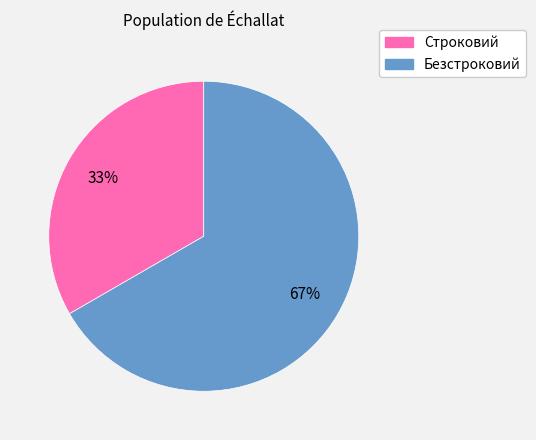

Do Безстроковий and Строковий together represent more than half of the pie?

Yes